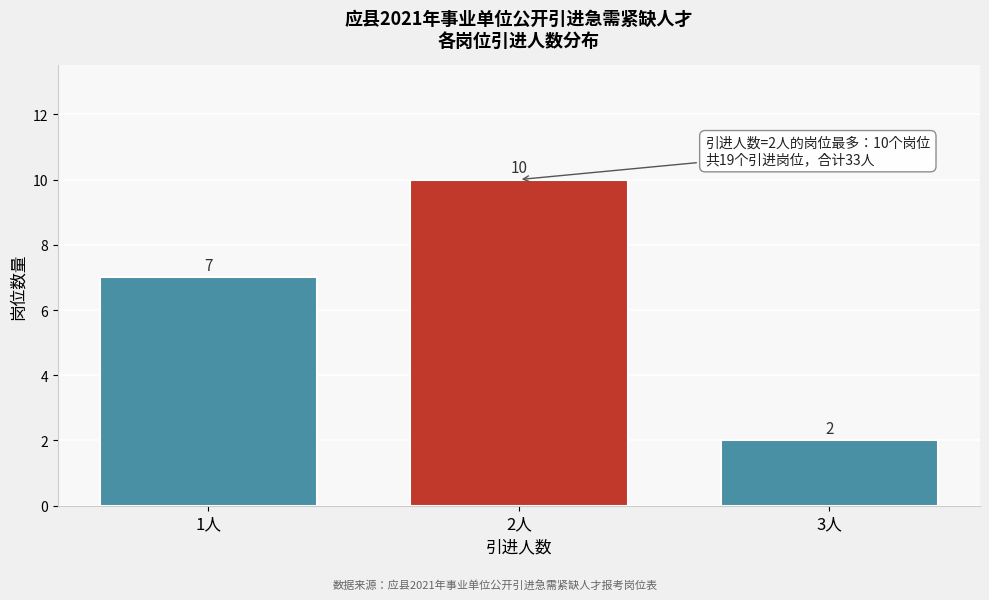

Reading left to right, extract all data points from this chart.

7	10	2